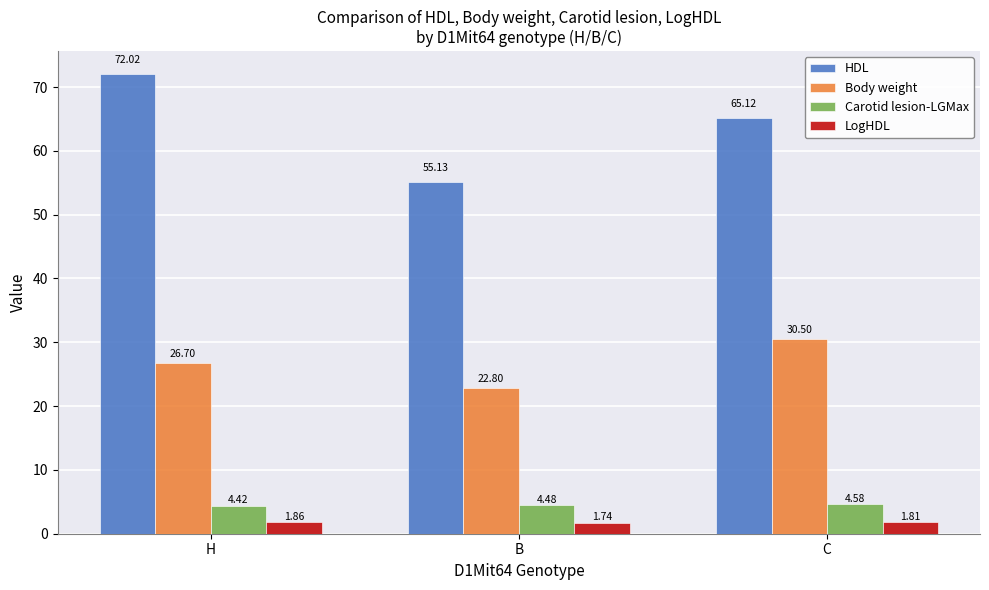

Which series changed the most between B and C?

HDL